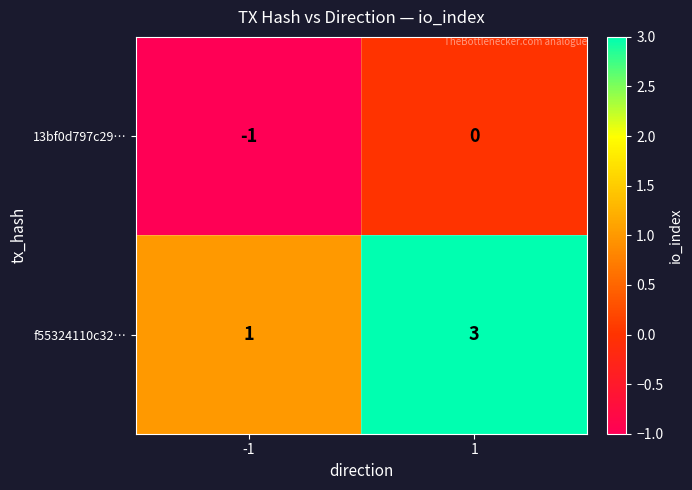

What is the total value across all series at 1?

3